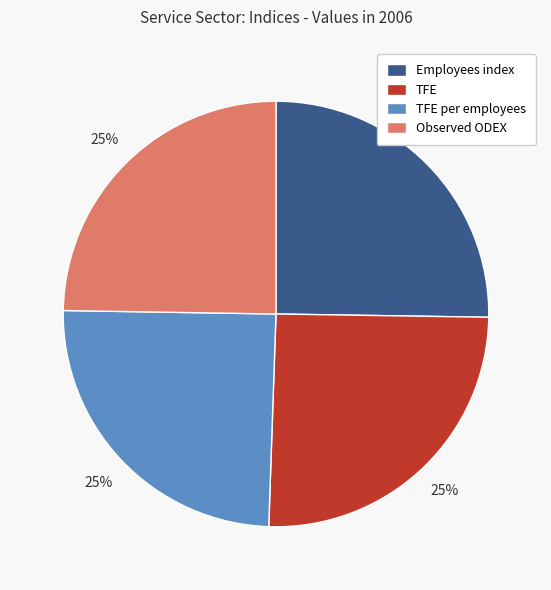

Approximately how many times larger is the value at Employees index compared to TFE per employees?

1.0